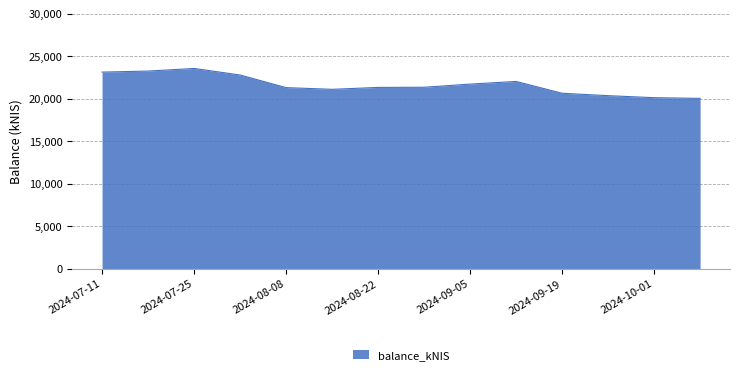

What is the minimum value shown in the chart?

20057.8